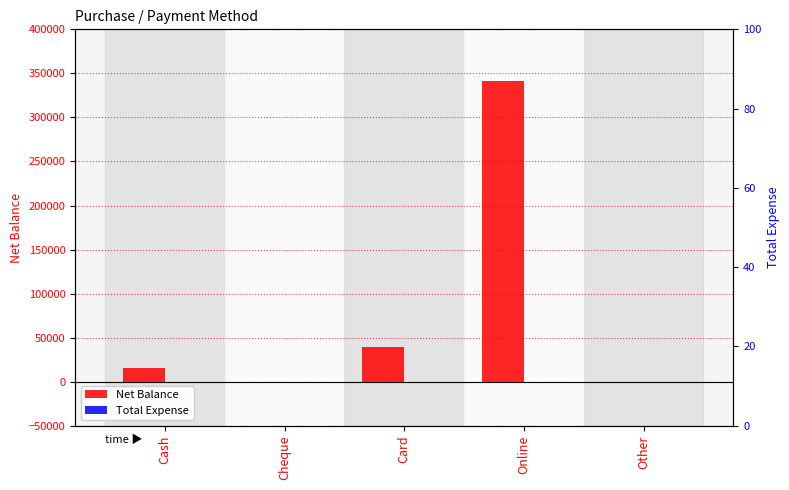

The value of Net Balance at Cheque is -140050. True or false?

False